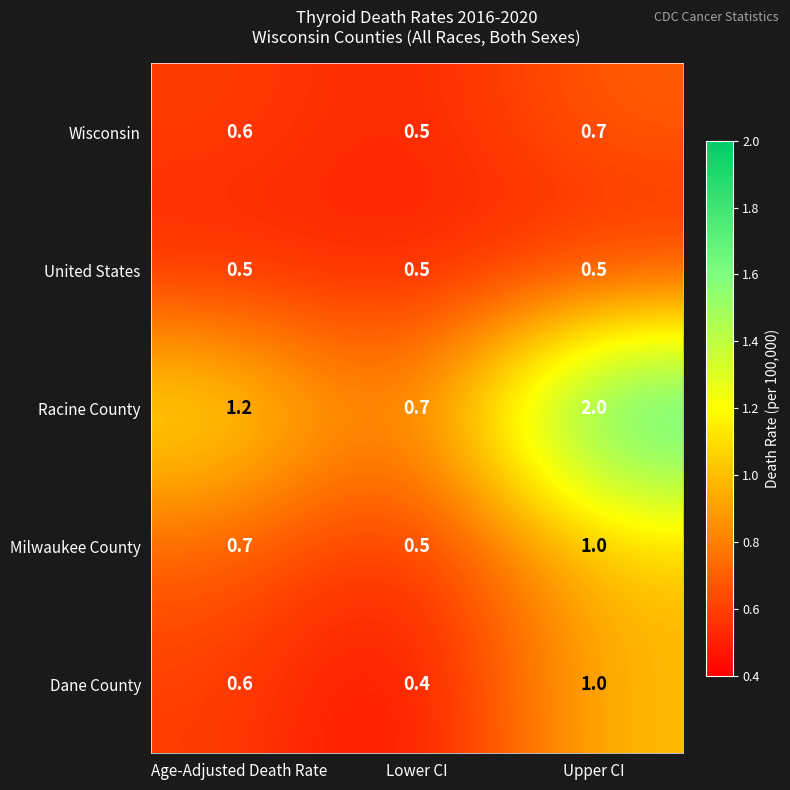

The Racine County series shows 1.2 at Age-Adjusted Death Rate. True or false?

True